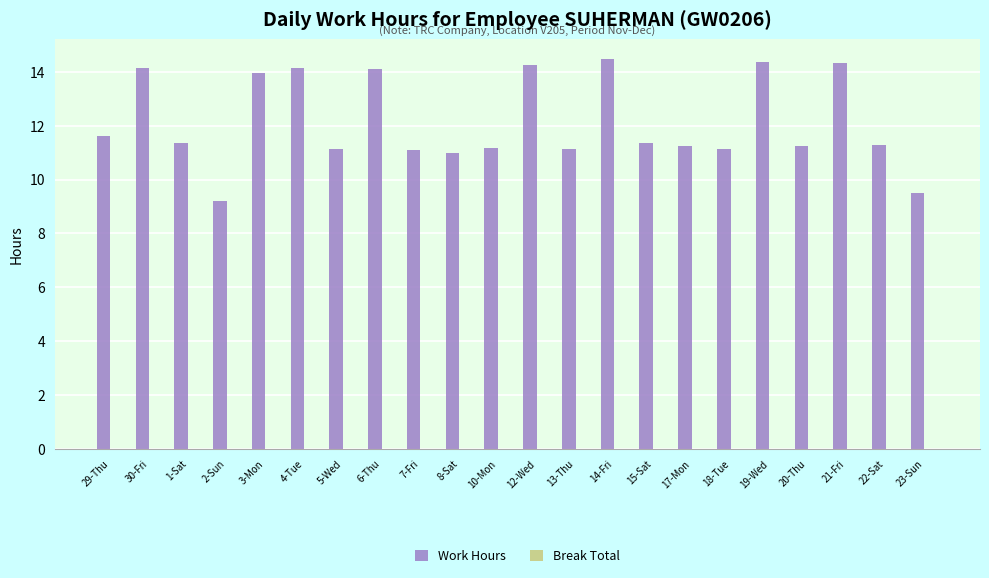

What is the value of the 13th bar from the left?

11.1